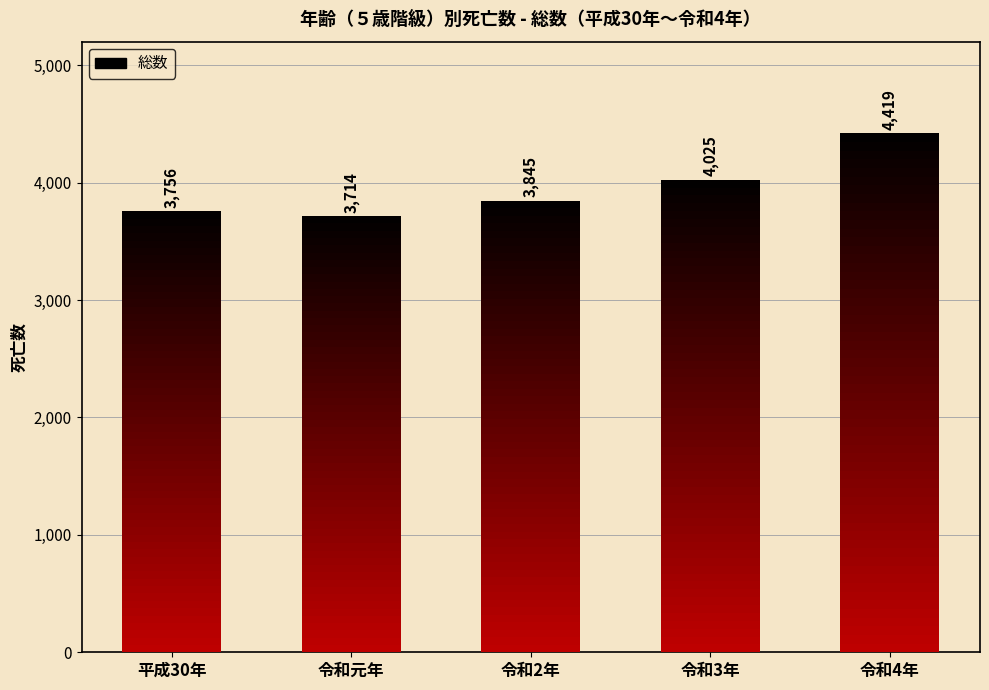

Reading right to left, list all the values displayed in this chart.

4419	4025	3845	3714	3756